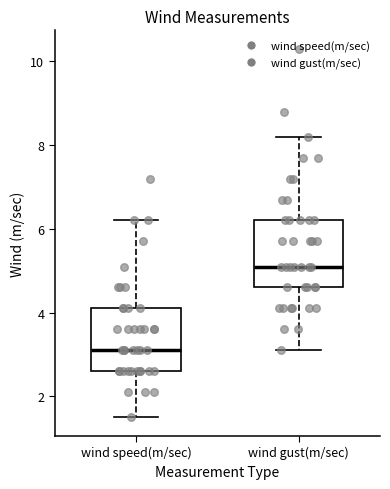

Where is the upper edge of the box for wind gust(m/sec) on the y-axis? The values are not printed on the chart, so give them approximately, as read against the axis.

6.2